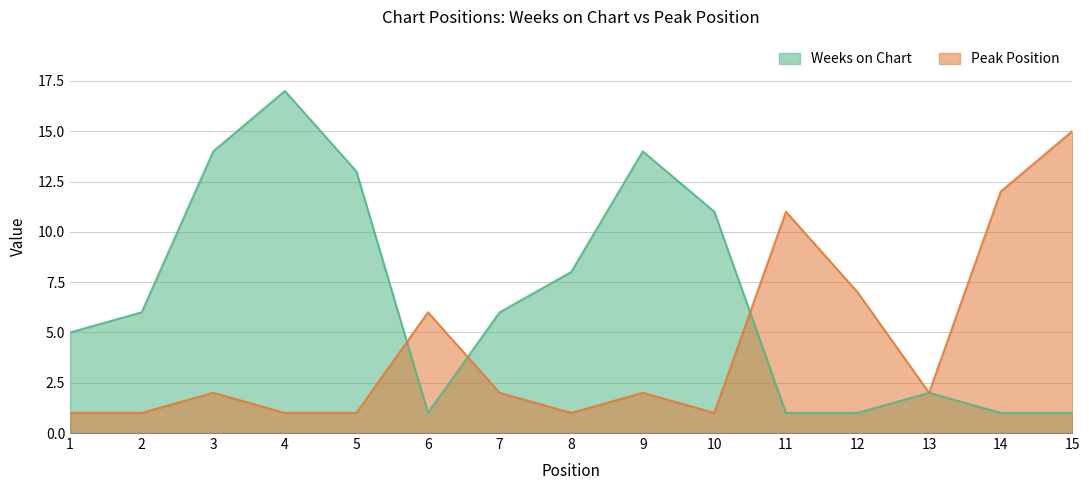

Between 6 and 13, which is larger?

13